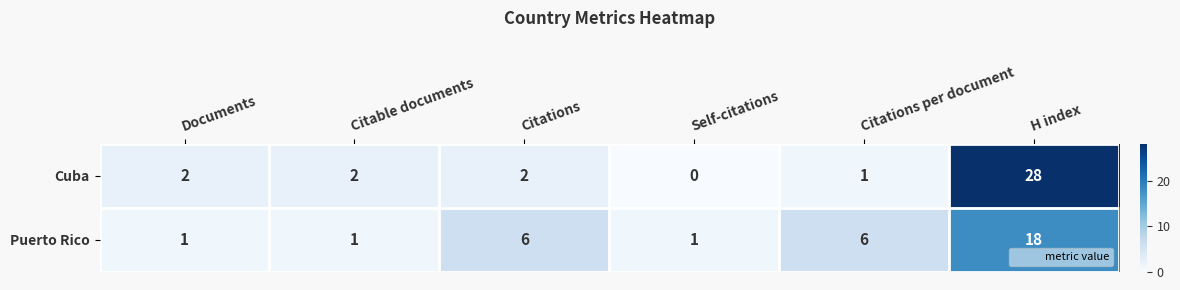

What is the total value across all series at Citations per document?

7